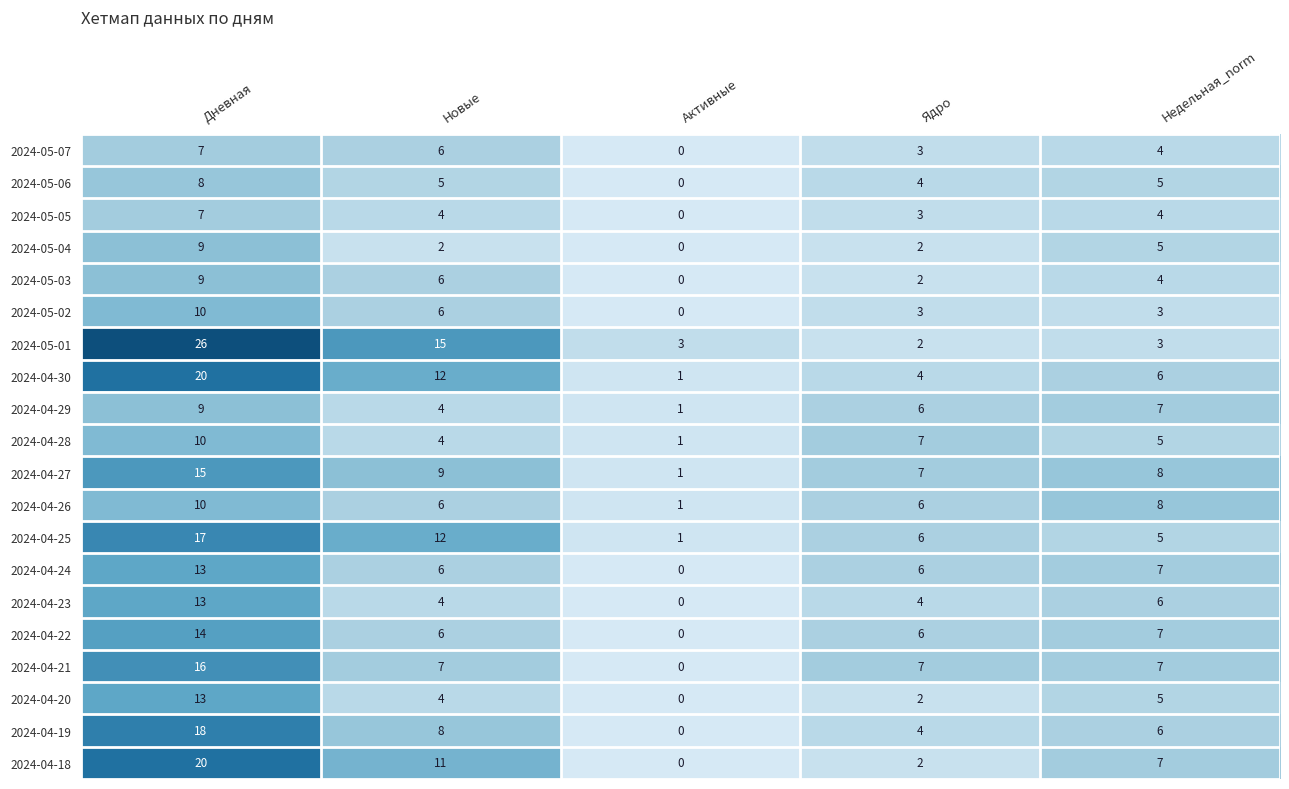

What is the sum of all 2024-05-01 values?

49